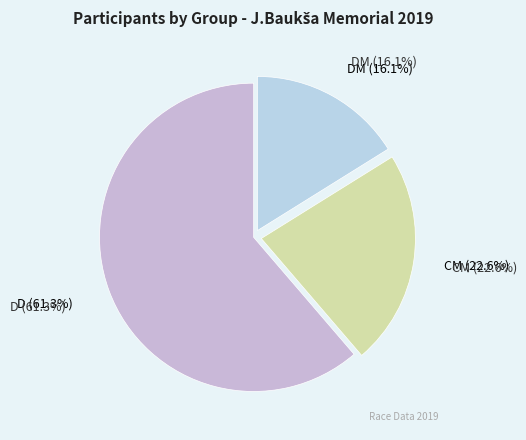

Which category accounts for the majority?

D